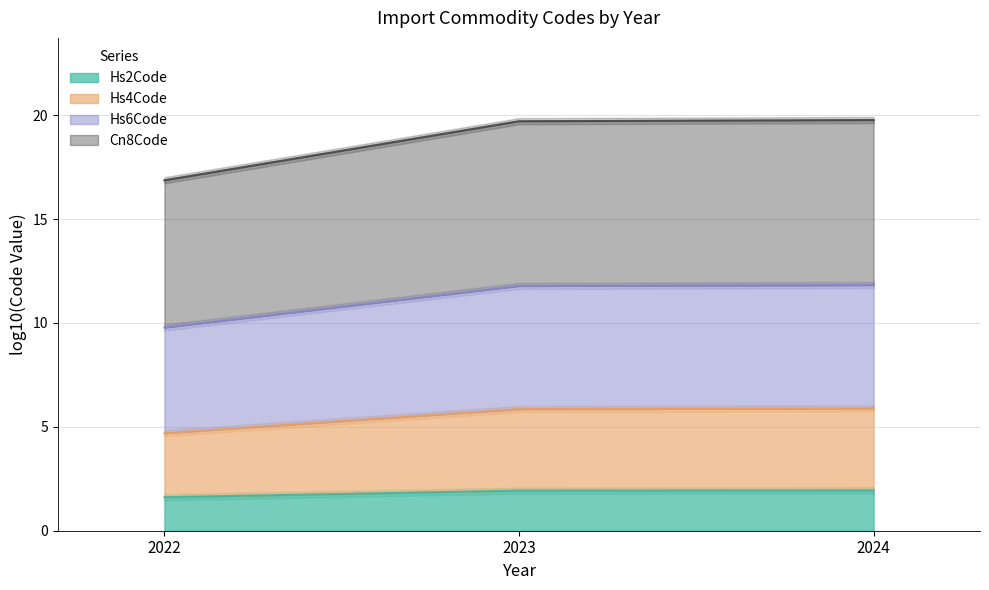

Between 2022 and 2023, which is larger?

2023